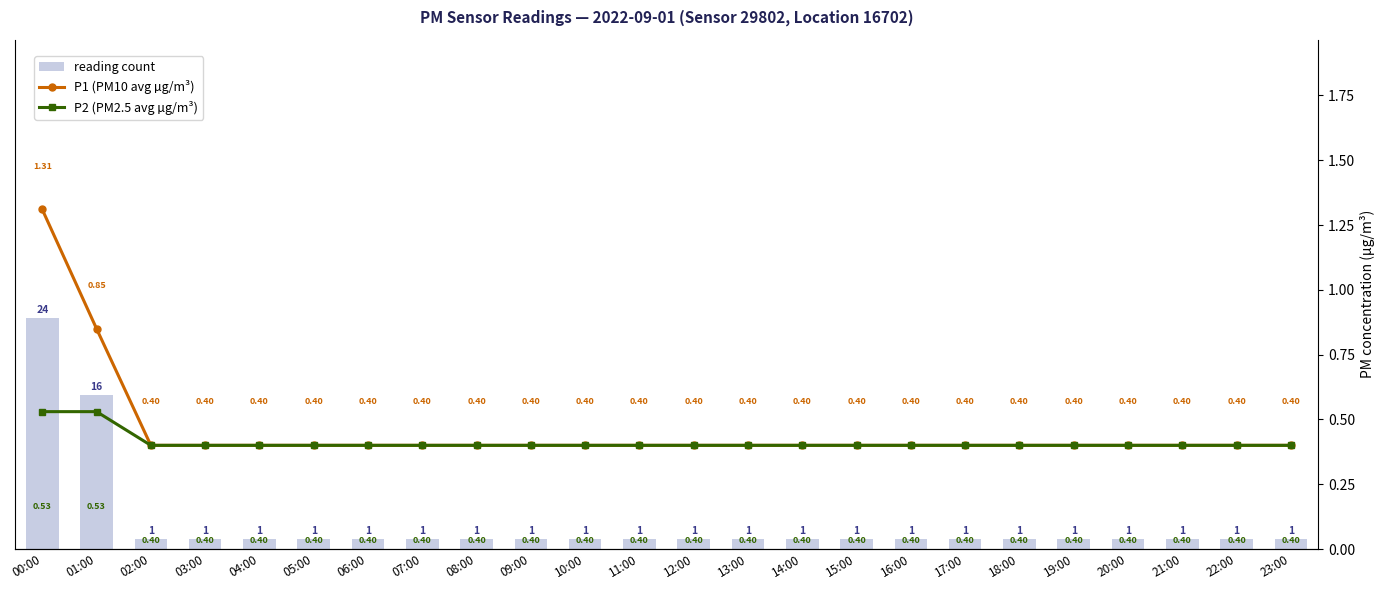

Which series has the largest total across all categories?

reading count